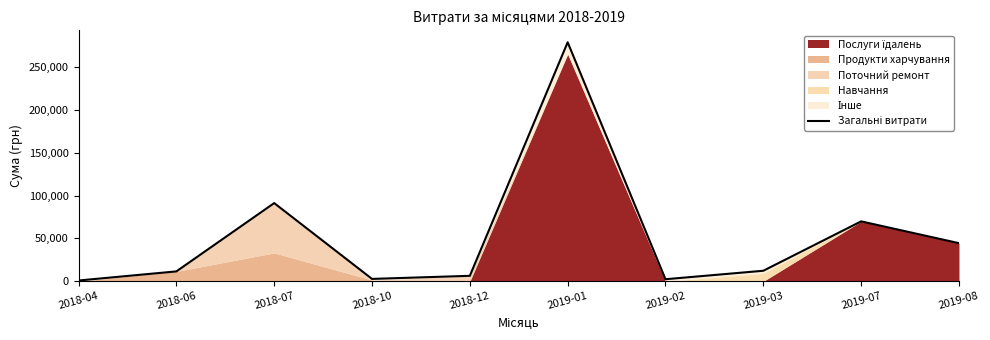

How many lines are shown in the chart?

1